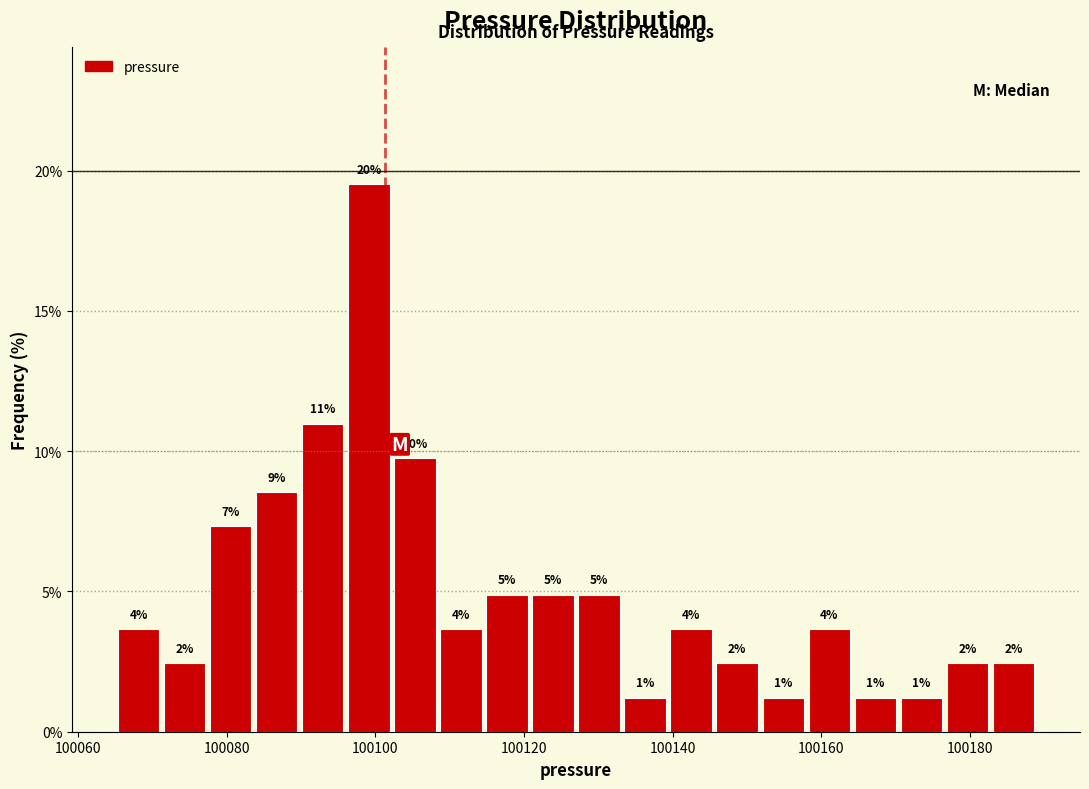

Around what value on the x-axis is the tallest bar? Give the approximate position of its centre, as read against the axis.

100100